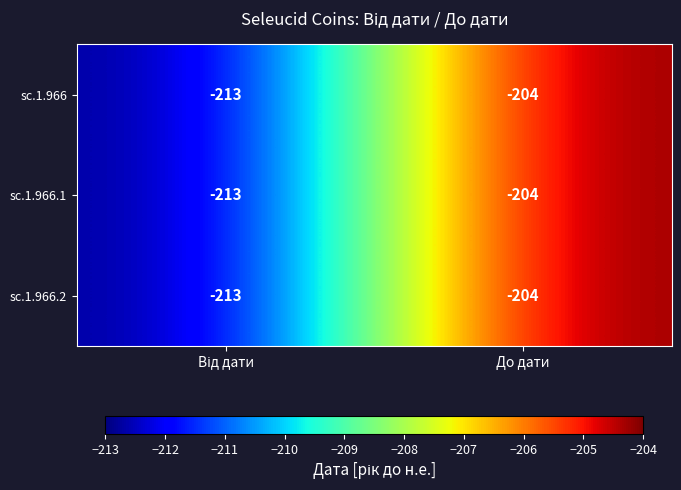

At which category does the chart reach its peak across all series?

До дати